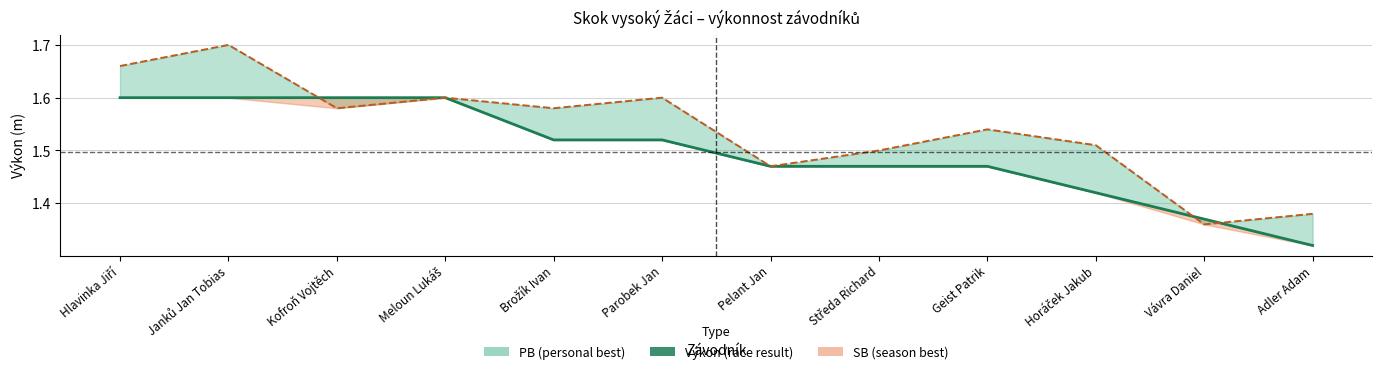

What is the change in value from Horáček Jakub to Adler Adam?

-0.1